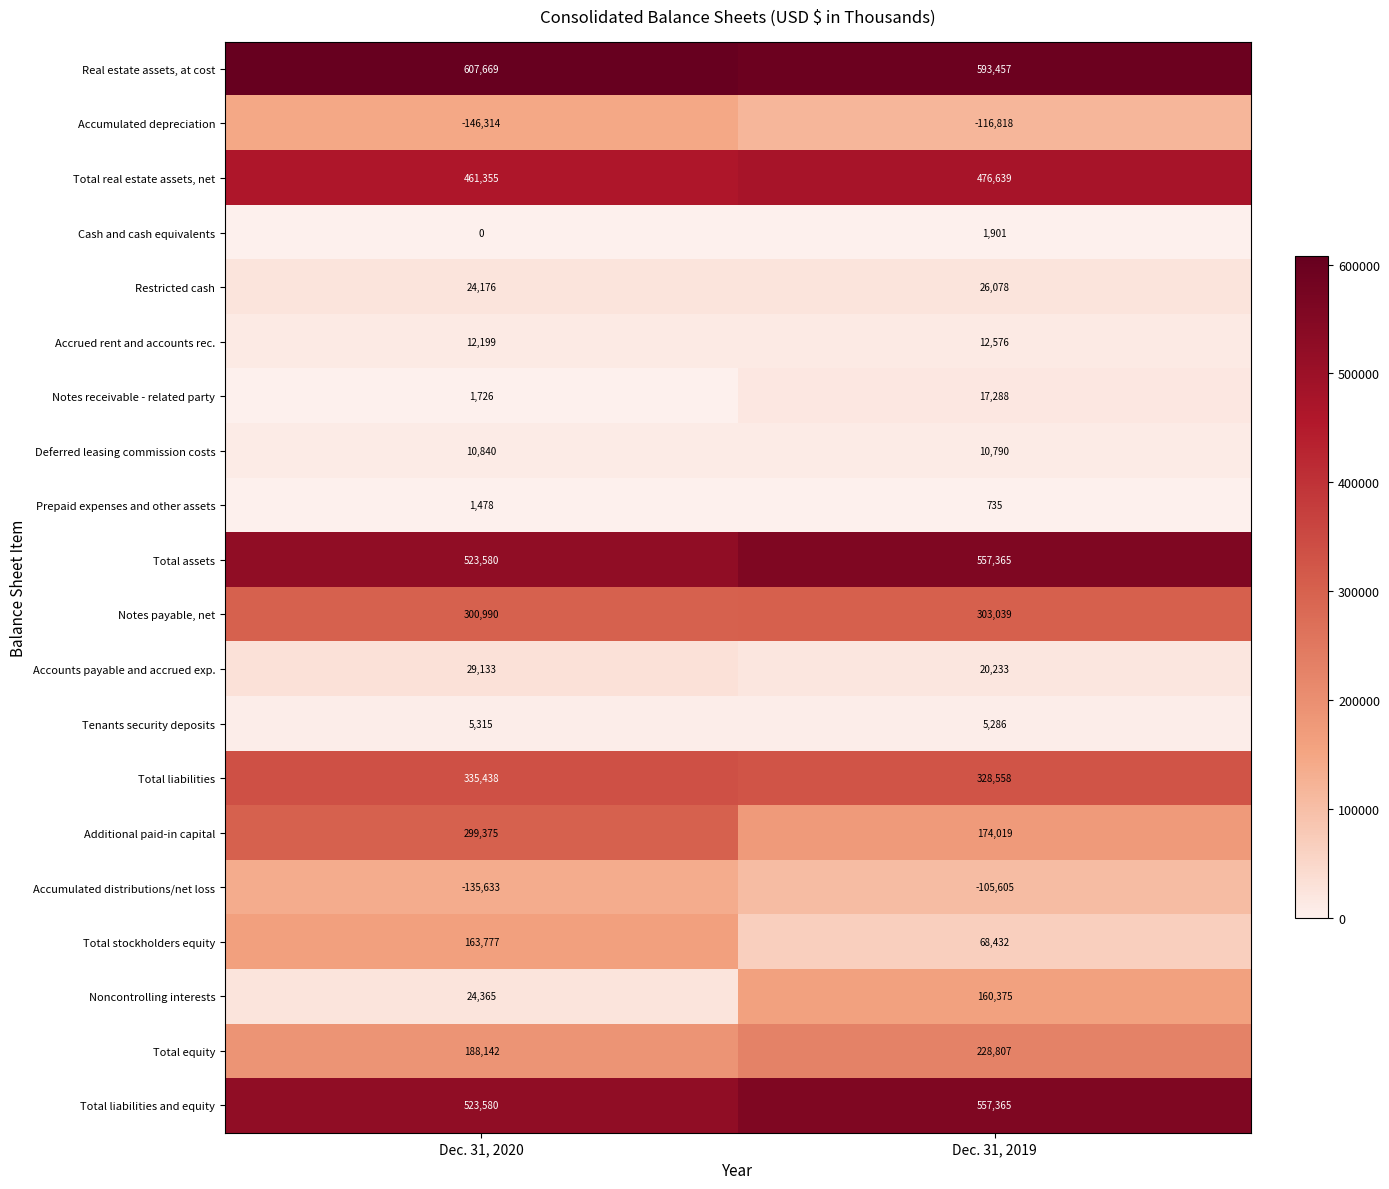

Is it true that Total assets equals 557365 at Dec. 31, 2019?

True